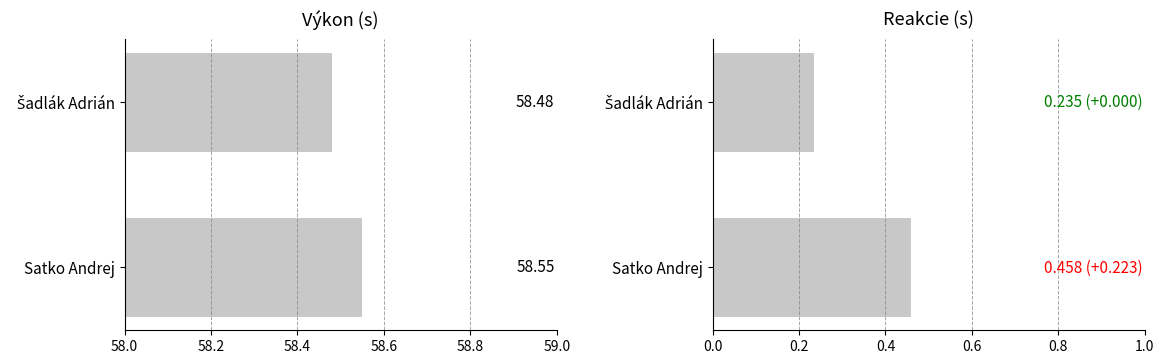

What are all the series names shown in the legend?

Výkon, Reakcie